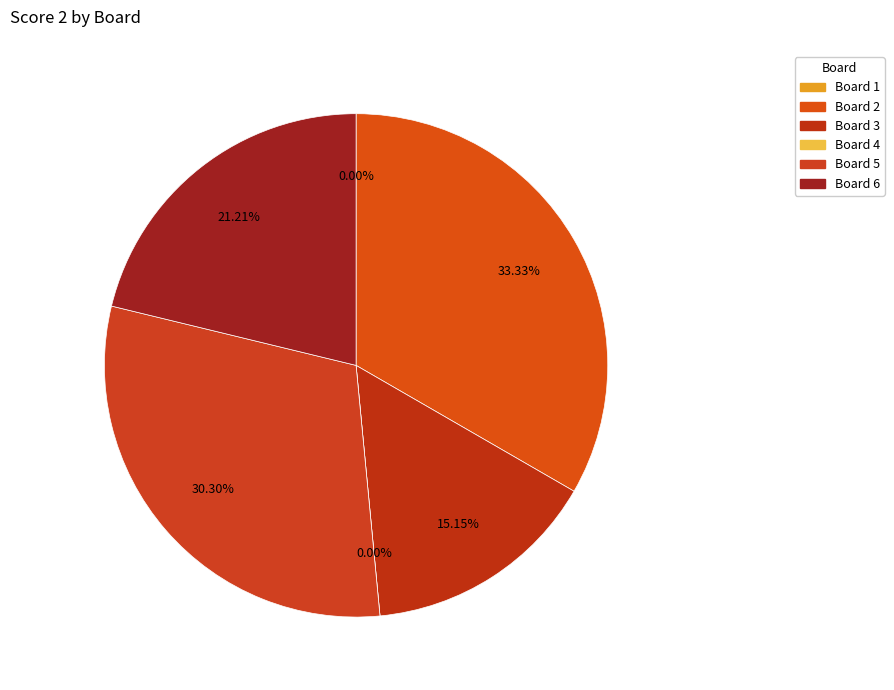

What is the smallest slice in the pie chart?

1